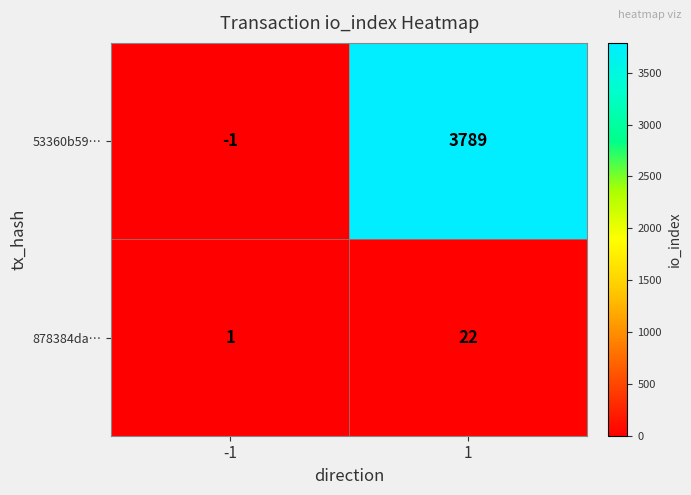

Reading left to right, list all the values displayed in this chart.

53360b59…: -1=-1	1=3789
878384da…: -1=1	1=22